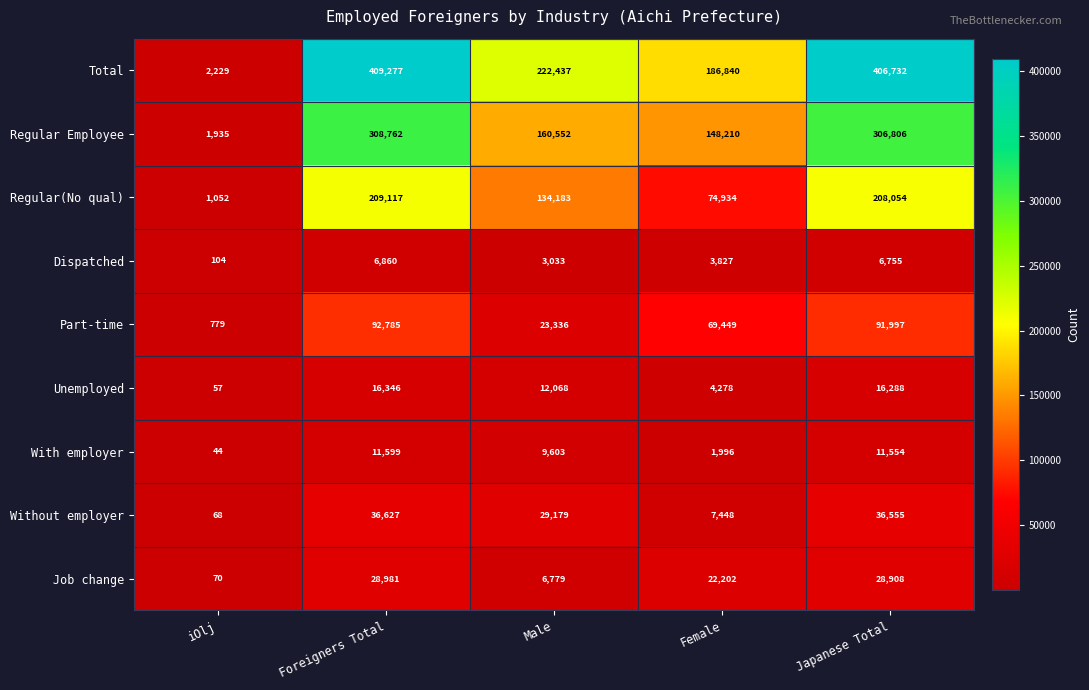

At Male, list the series in order from smallest to largest.

Dispatched, Job change, With employer, Unemployed, Part-time, Without employer, Regular(No qual), Regular Employee, Total